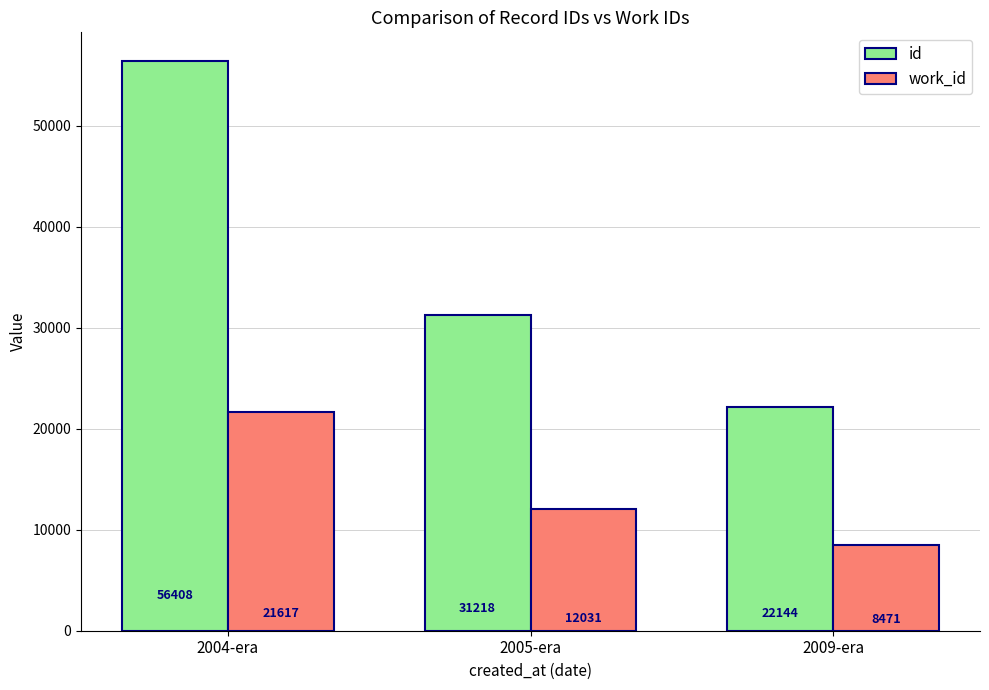

The value of work_id at 2005-era is 12031. True or false?

True